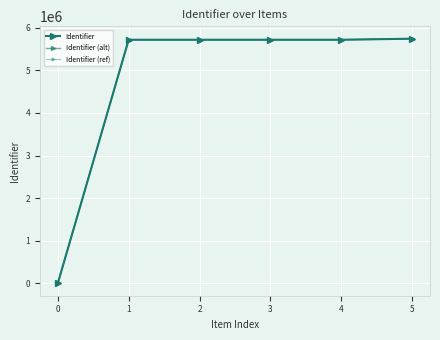

Rank the series at 2 from lowest to highest value.

Identifier (alt), Identifier, Identifier (ref)